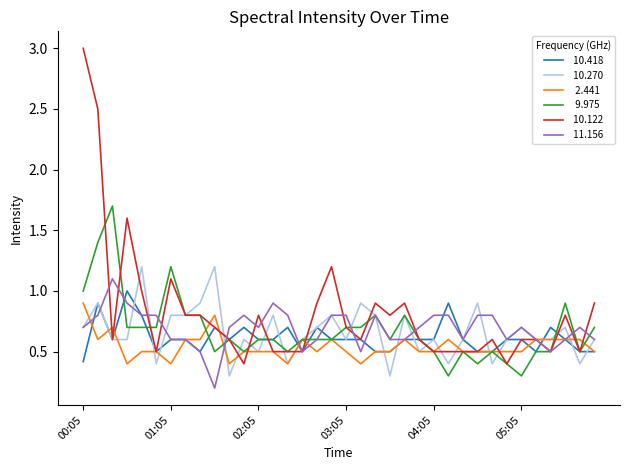

What is the maximum value shown in the chart?

3.0